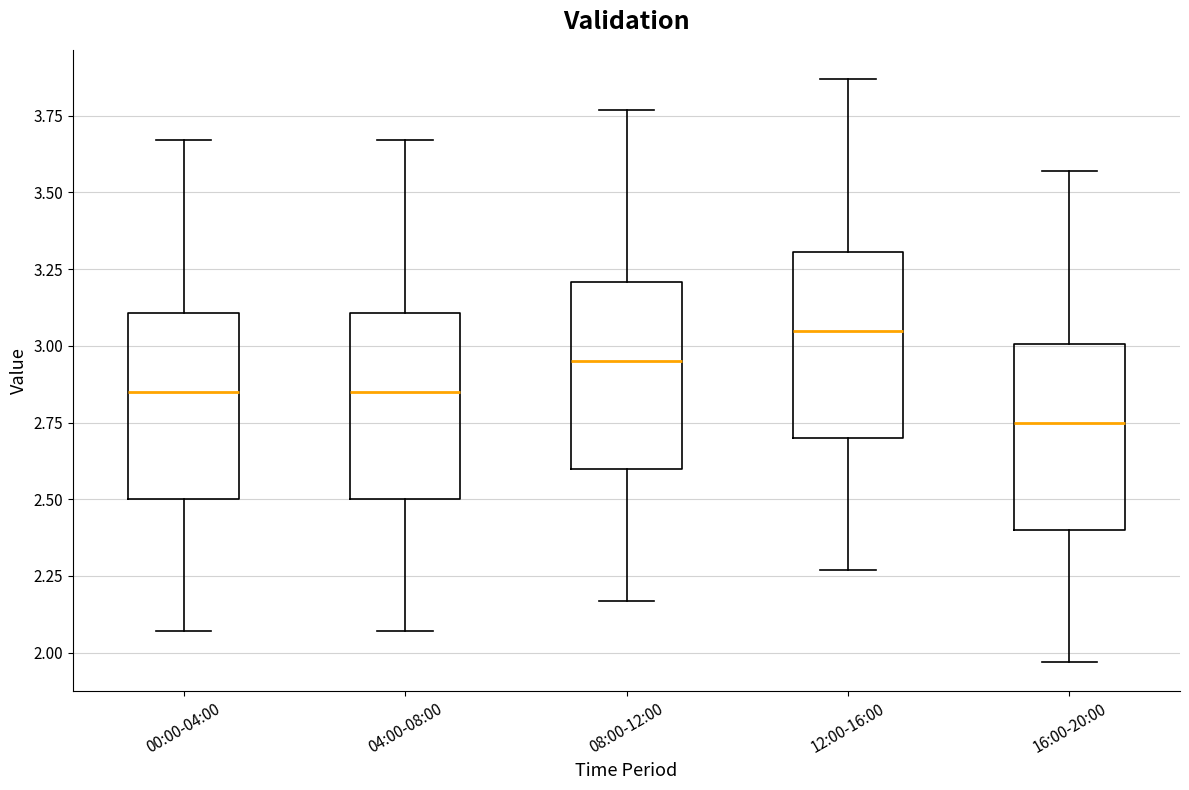

Which box's median line is the highest?

12:00-16:00